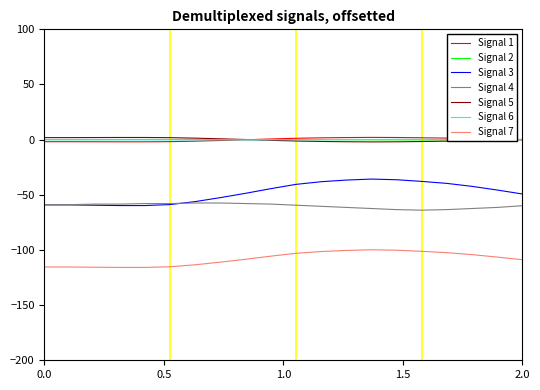

Which series has the largest range (max minus min)?

Signal 3